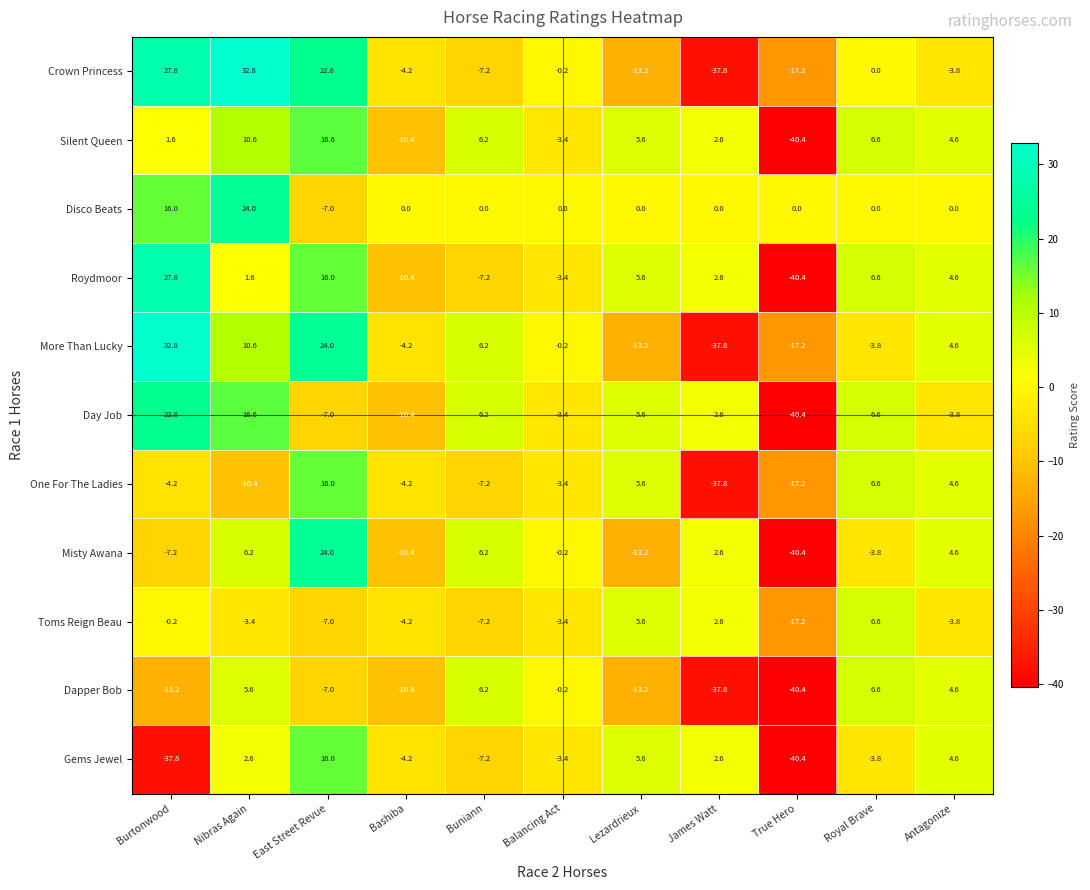

What is the total value across all series at East Street Revue?

107.4